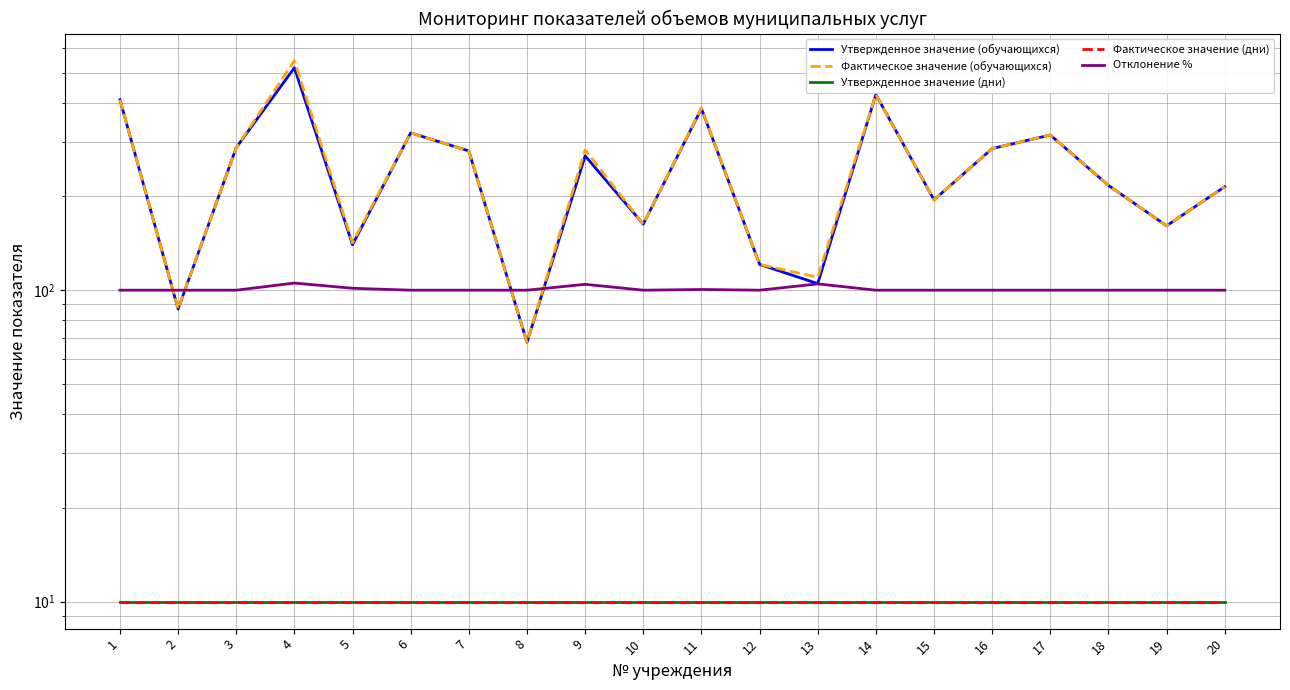

Is this an area chart (filled region under the line)?

No